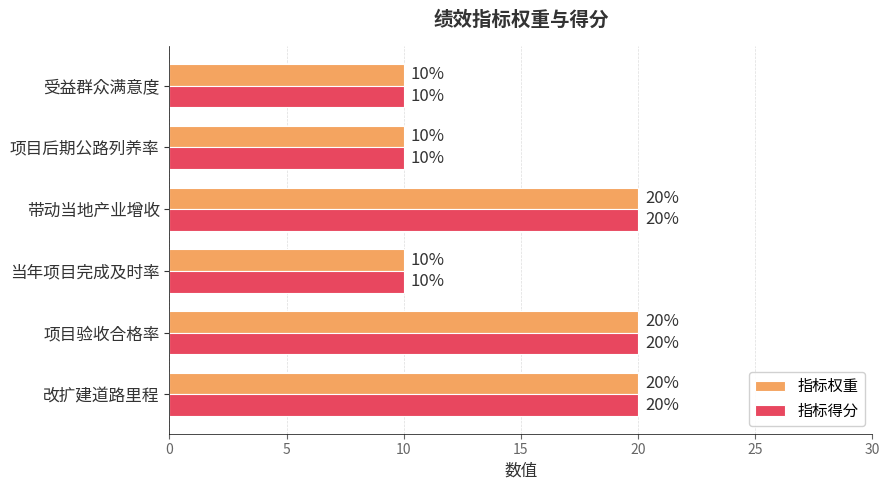

At how many categories does at least one series exceed 13?

3